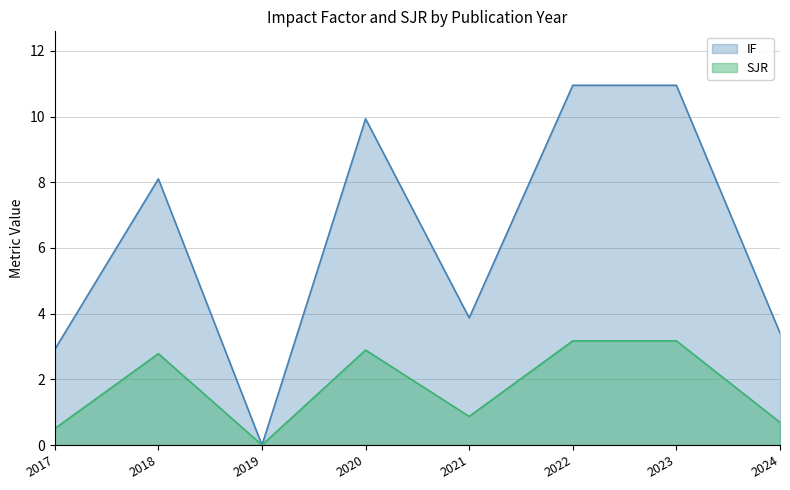

What is the value of the SJR point at the 2nd from the left?

2.8